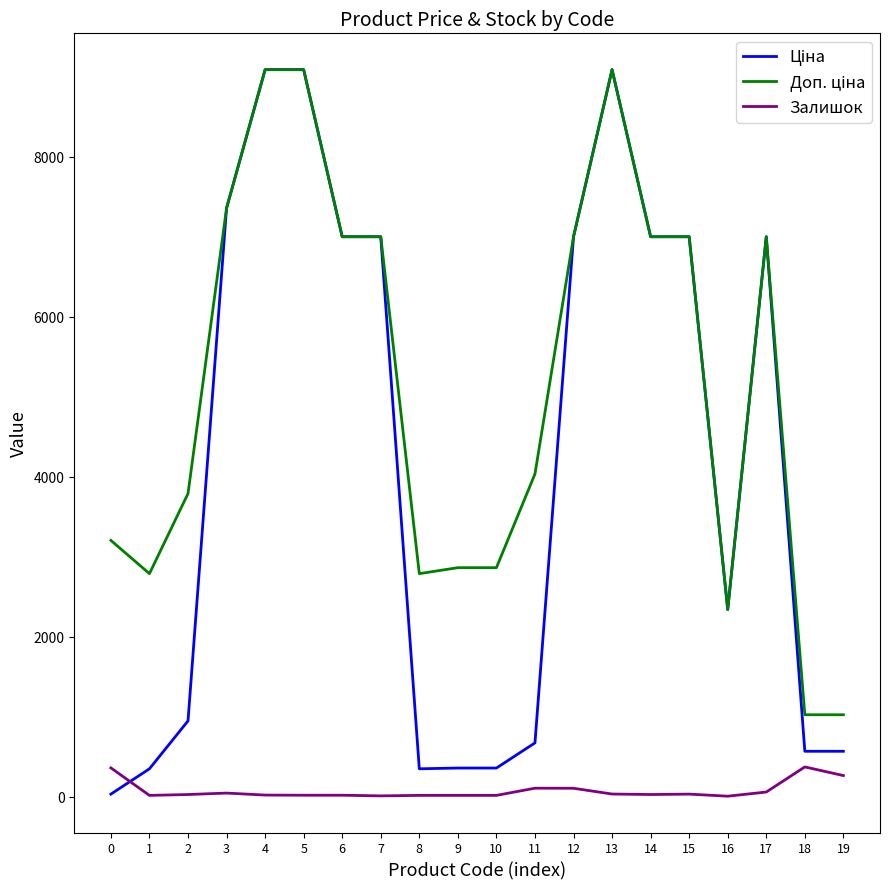

What is the maximum value shown in the chart?

9092.0